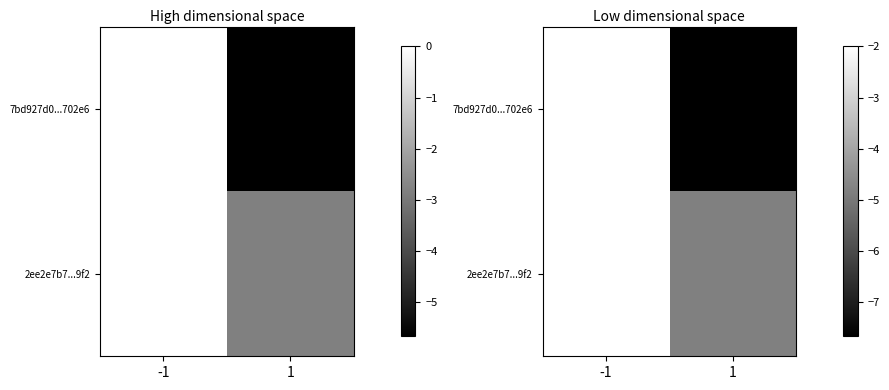

At which label does 7bd927d0...702e6 reach its minimum?

1